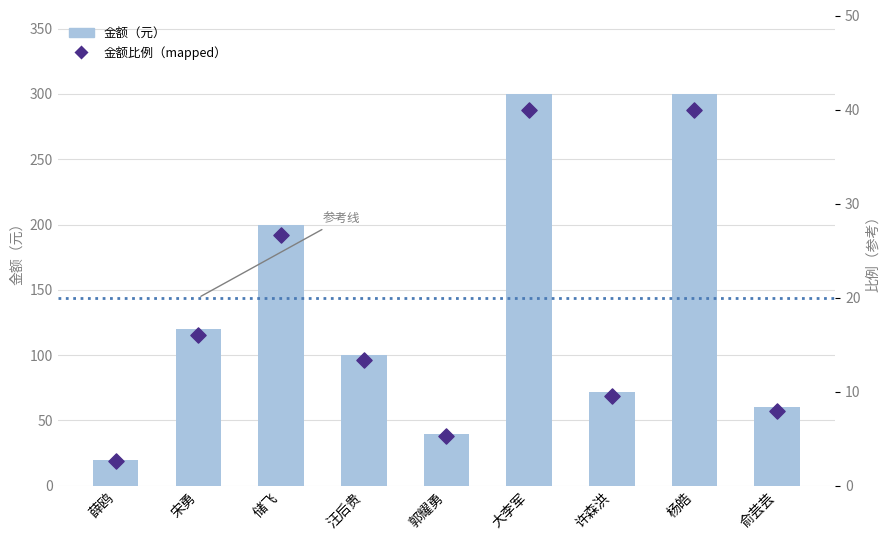

What is the total value across all series at 俞芸芸?

68.0